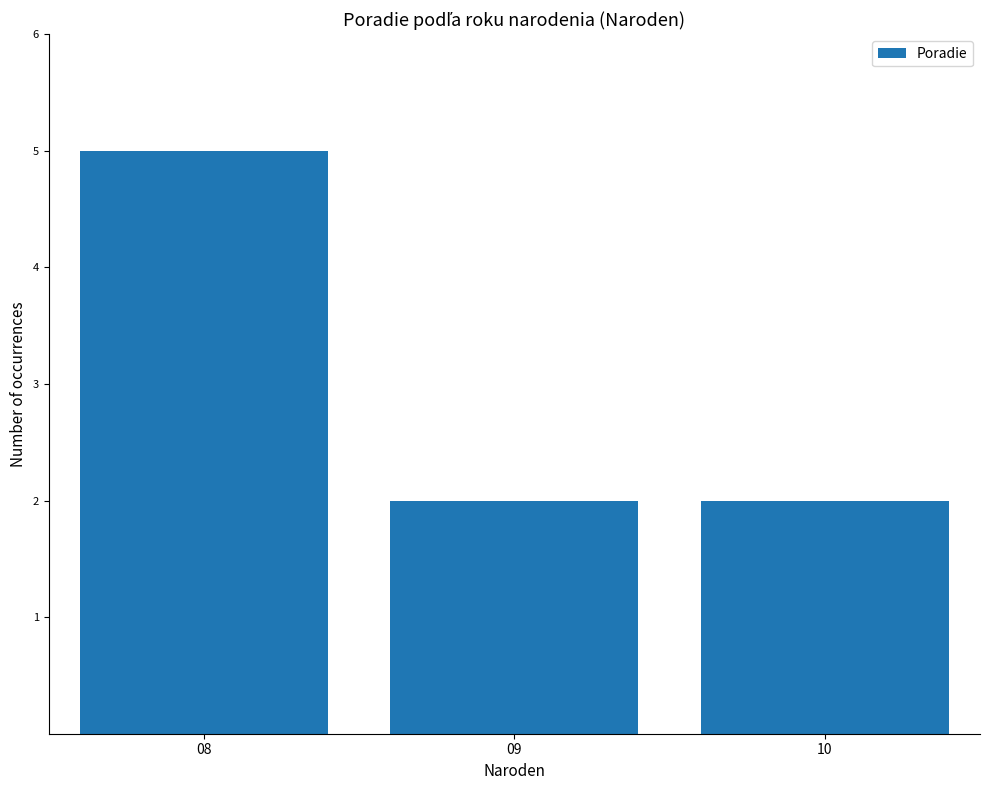

Reading right to left, extract all data points from this chart.

2	2	5